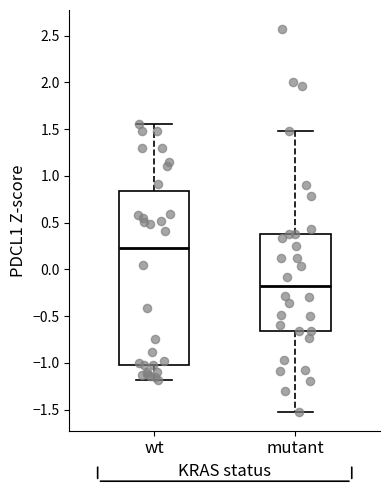

Which box has the lowest median line?

mutant